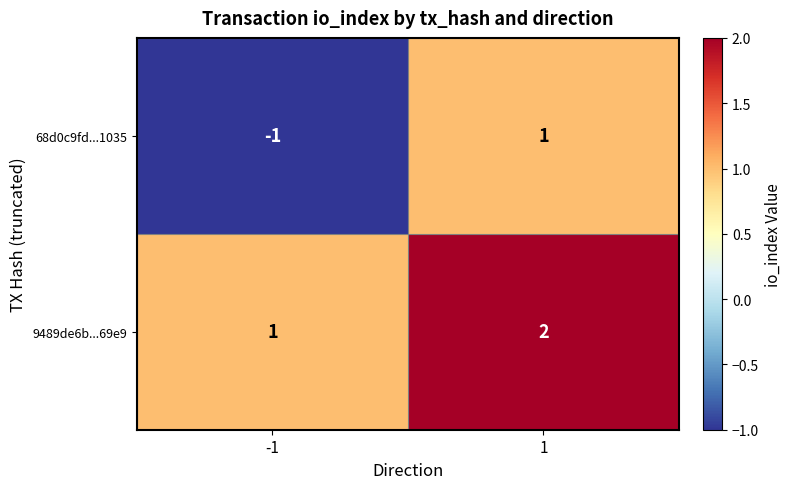

Reading right to left, list all the values displayed in this chart.

68d0c9fd...1035: 1	-1
9489de6b...69e9: 2	1